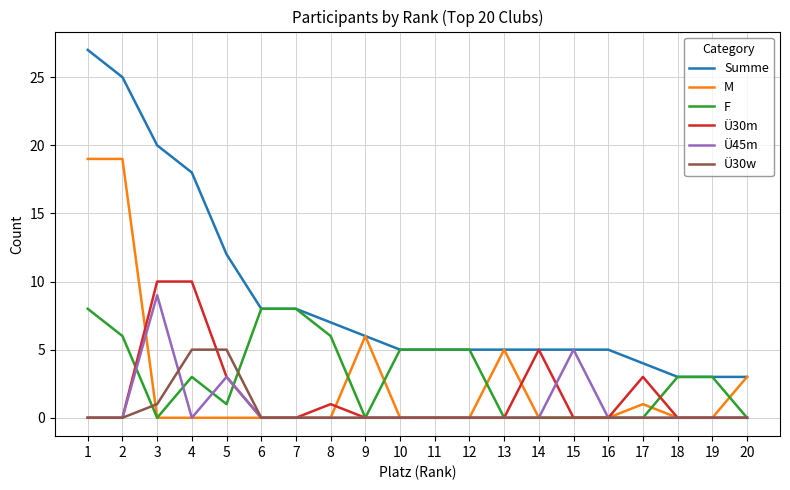

Where is the first local minimum for F?

3